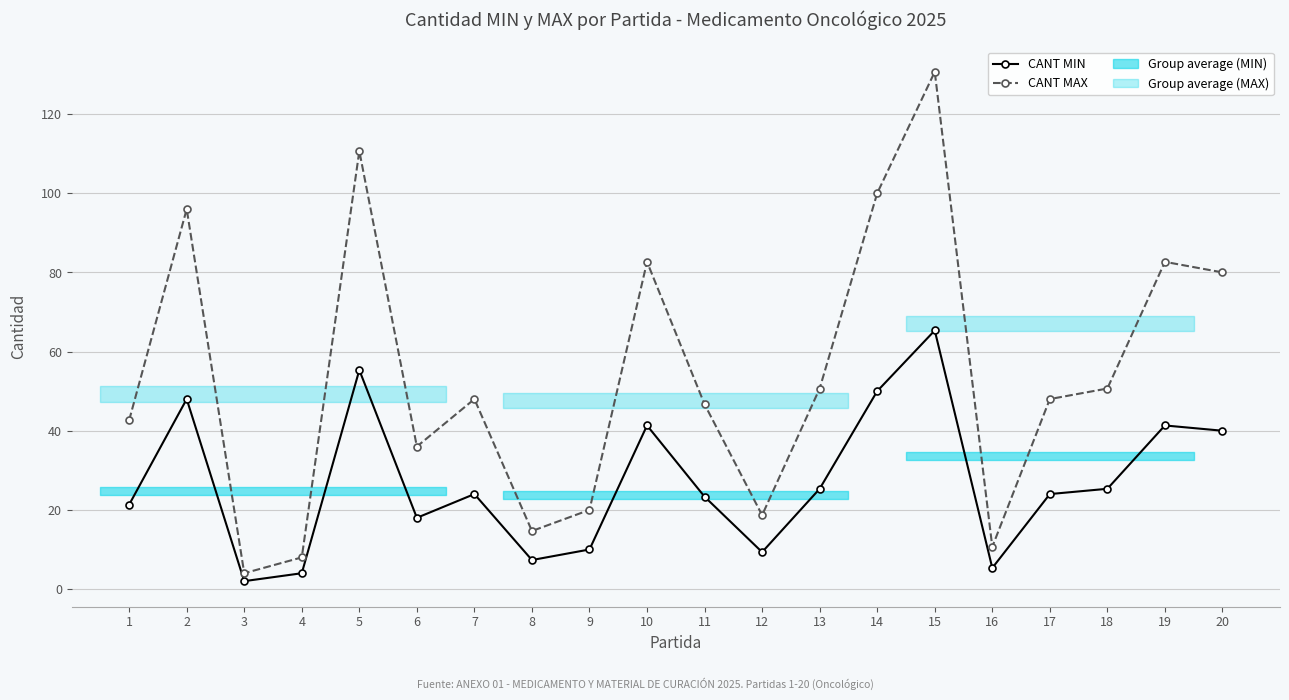

The value of CANT MIN at 7 is 24.0. True or false?

True